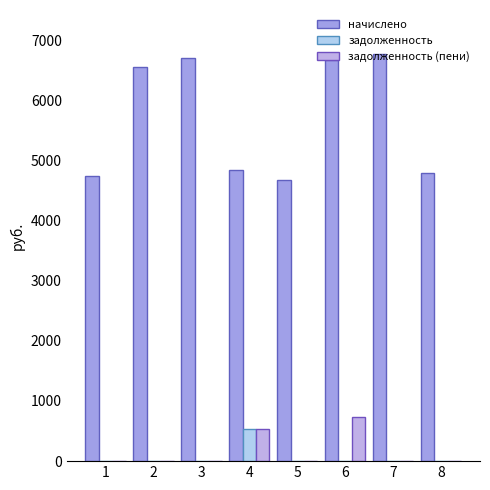

How many groups of bars are there?

8